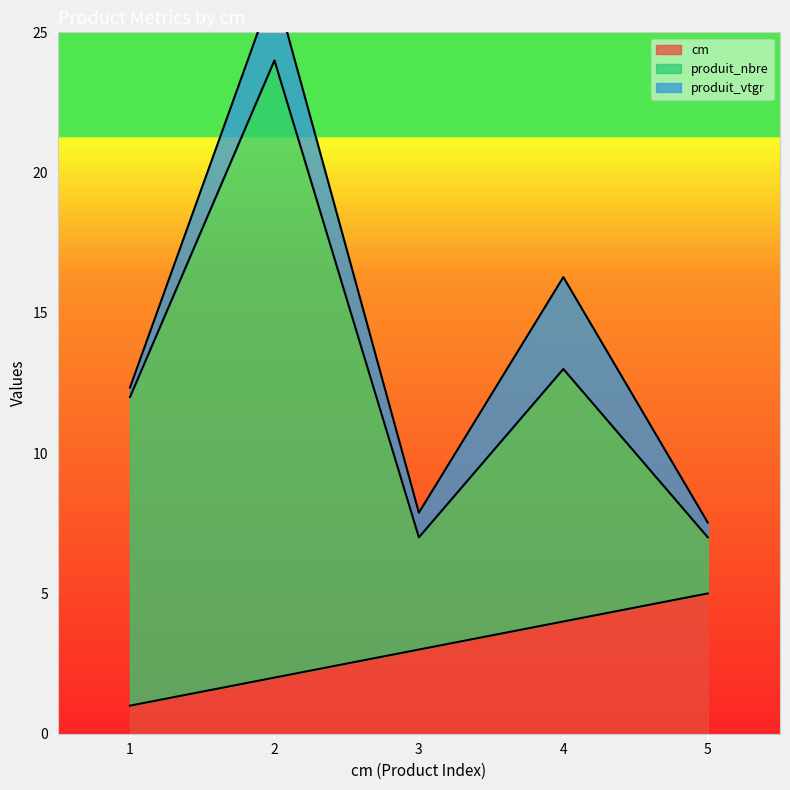

Which category has the highest value in the produit_nbre series?

2